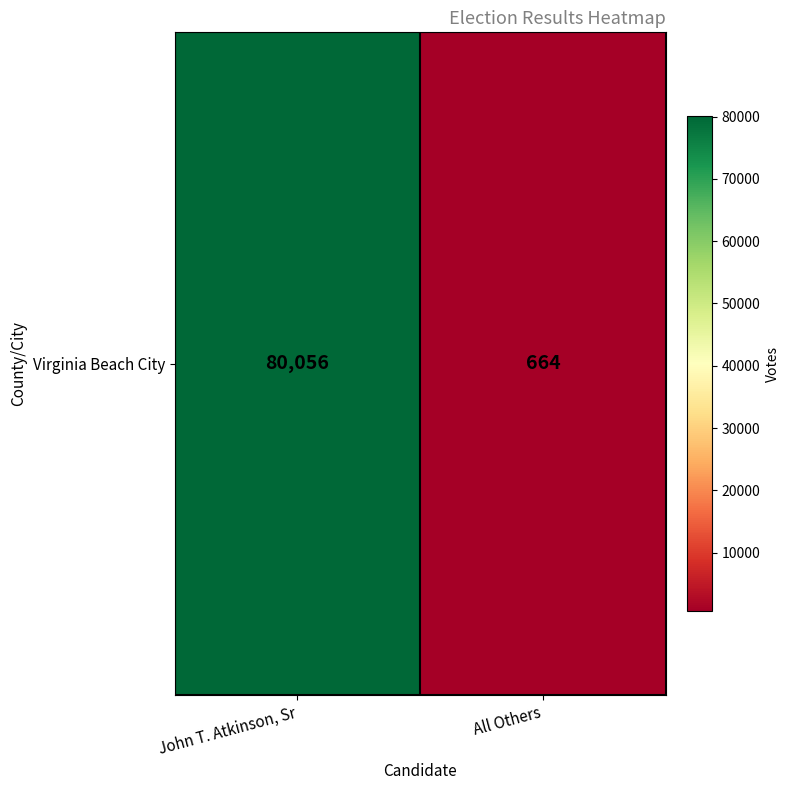

Which label corresponds to the largest value in the chart?

John T. Atkinson, Sr